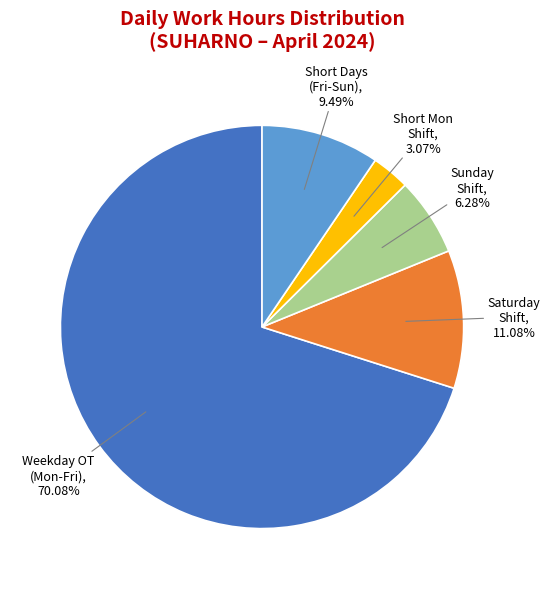

To the nearest percent, what is the difference between the largest and smallest slice percentages?

67%